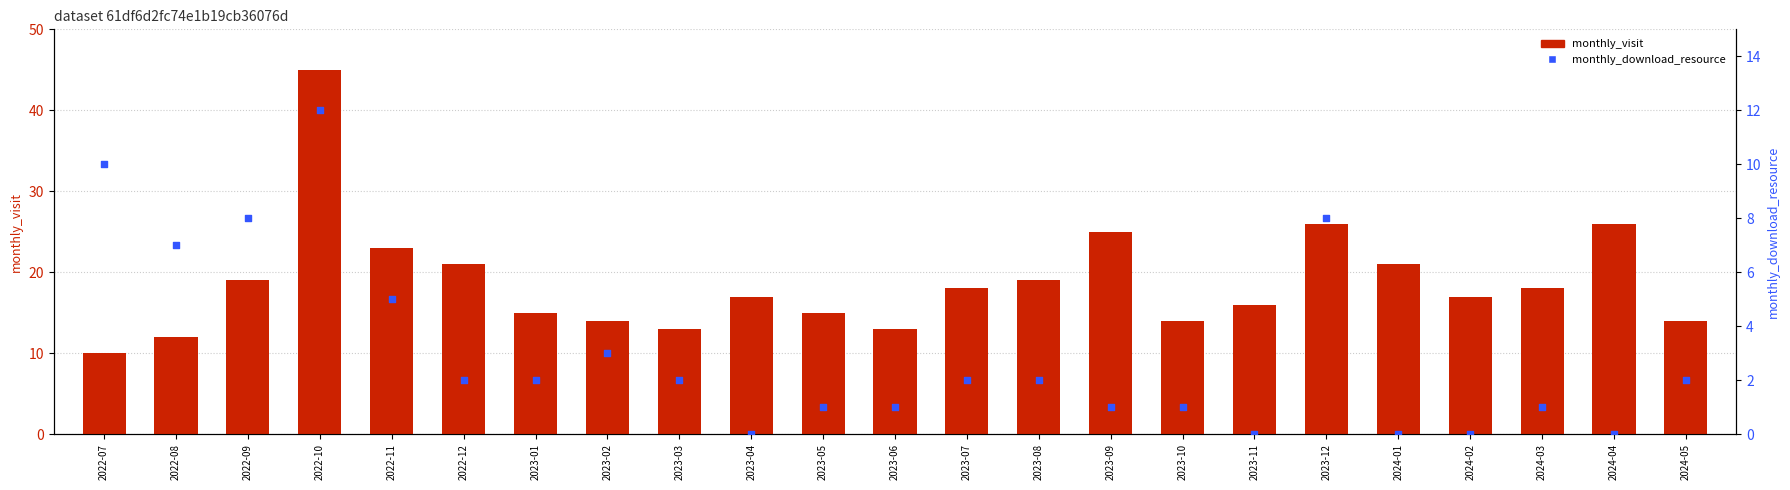

Is the value of monthly_visit at 2024-02 greater than the value of monthly_download_resource at 2022-10?

Yes